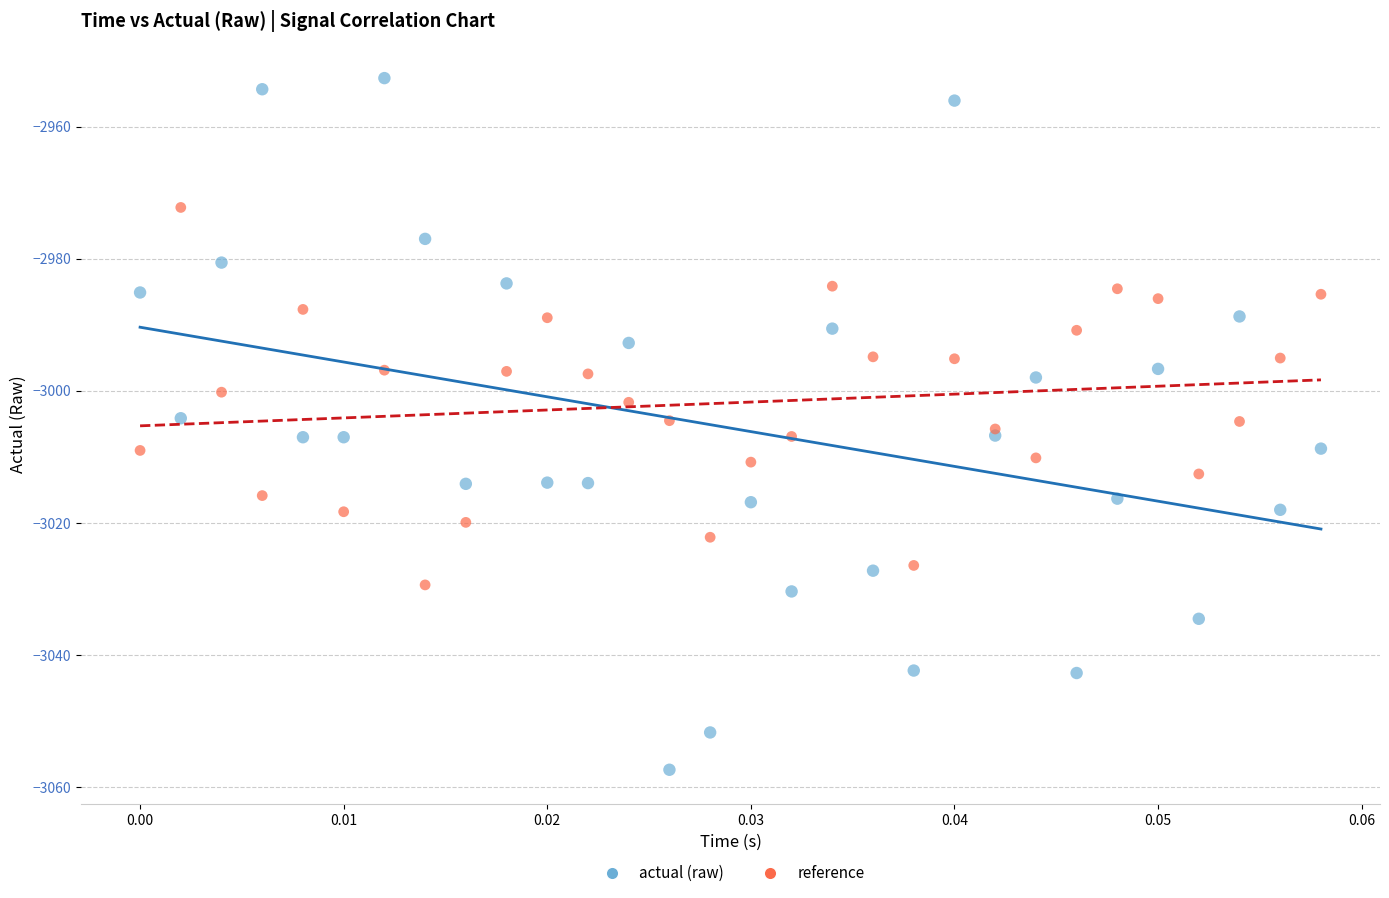

Which series has the largest Y range (max minus min)?

actual (raw)